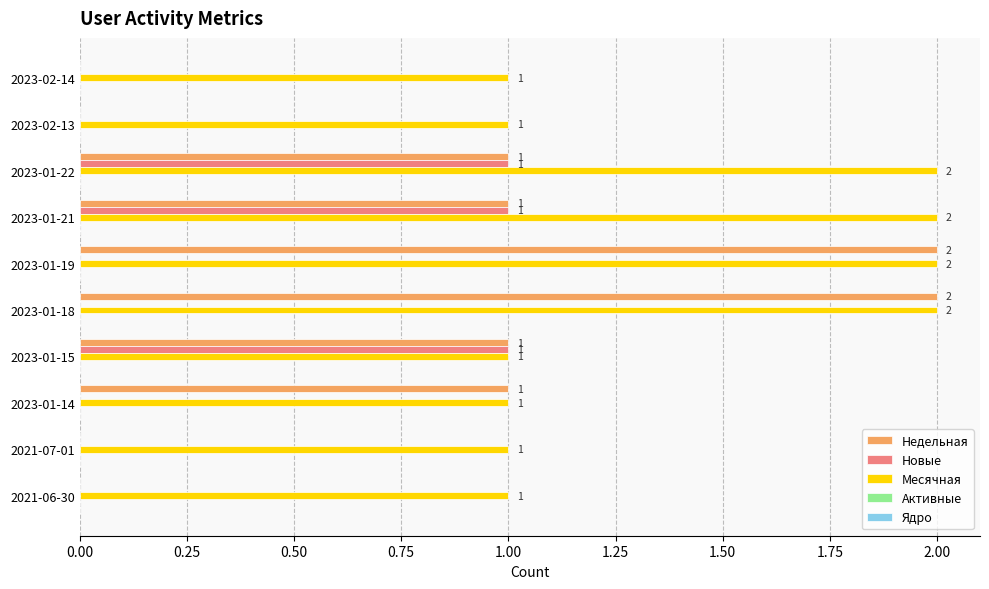

Is it true that Месячная equals 2 at 2023-01-15?

False